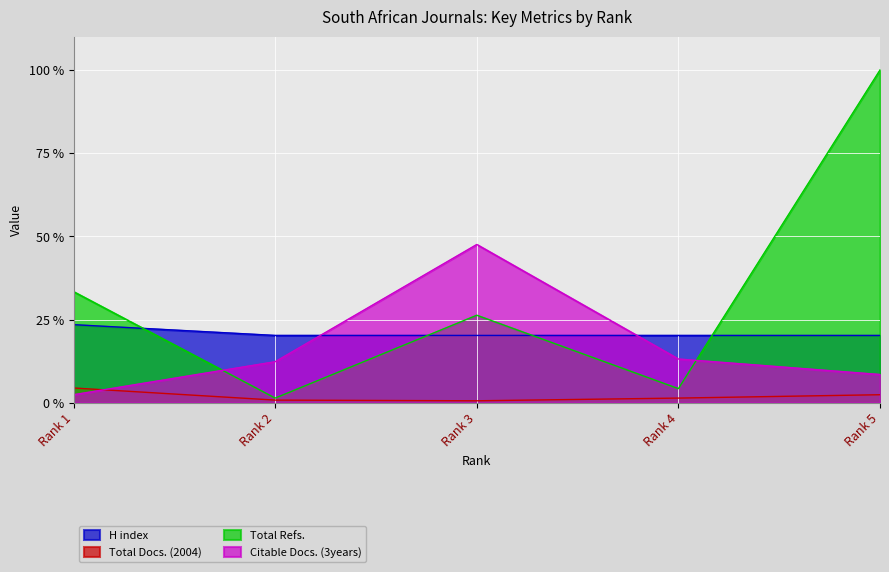

What are all the series names shown in the legend?

H index, Total Docs. (2004), Total Refs., Citable Docs. (3years)